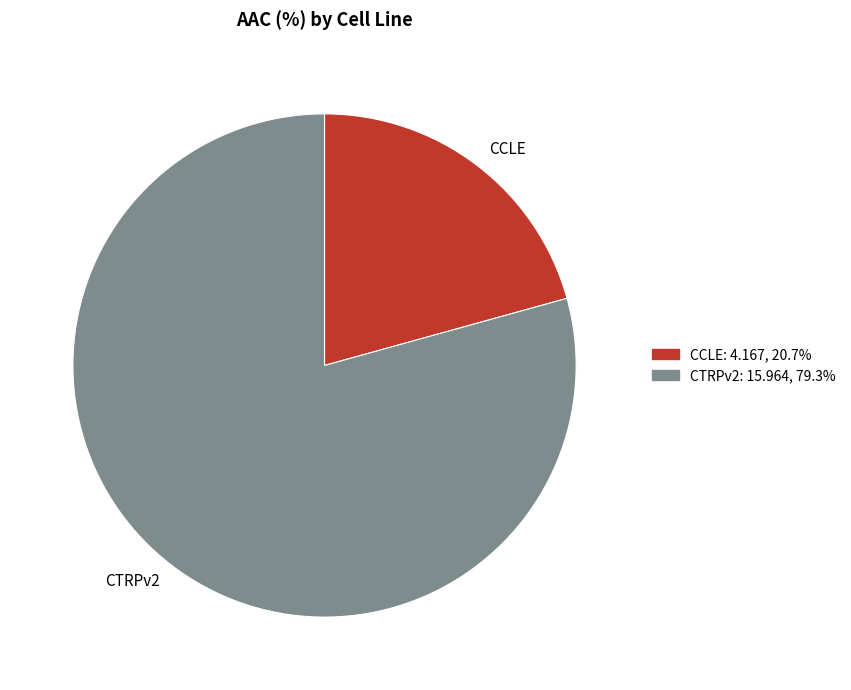

Which category has the biggest portion of the pie?

CTRPv2